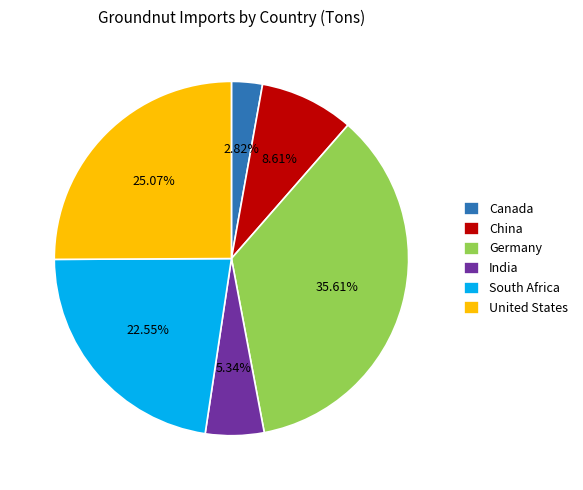

Does any single category account for the majority?

No